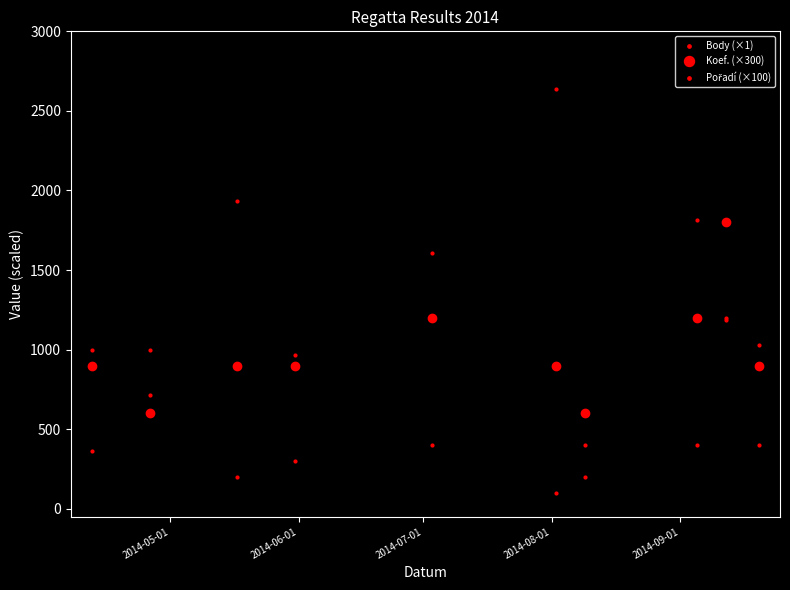

How many distinct data groups are displayed?

3